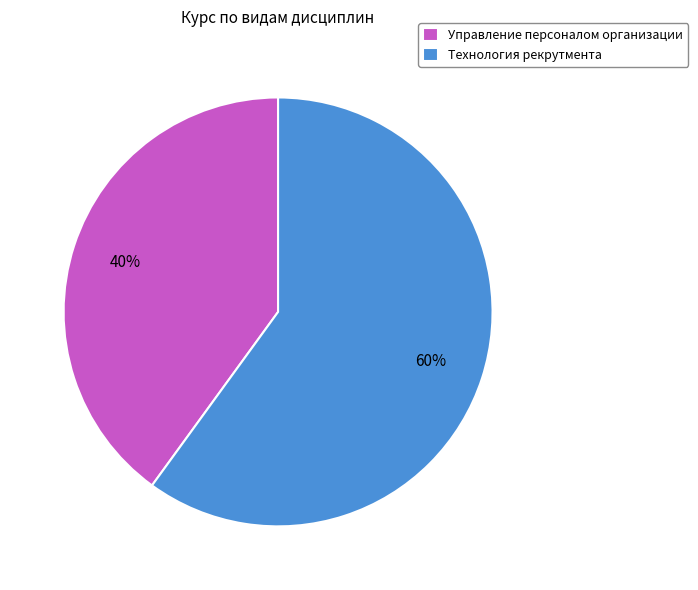

Approximately how many times larger is the value at Технология рекрутмента compared to Управление персоналом организации?

1.5